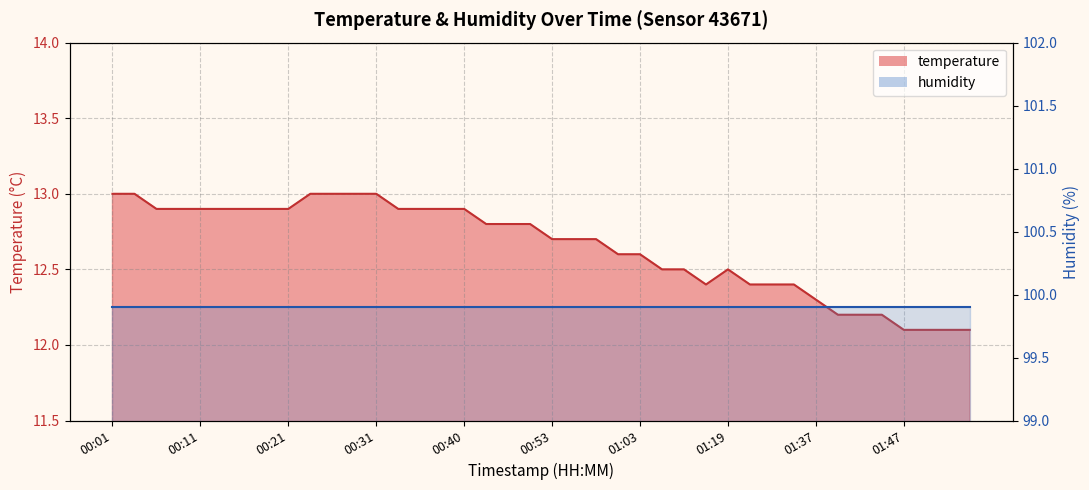

What value does the data have at 00:21?

12.9